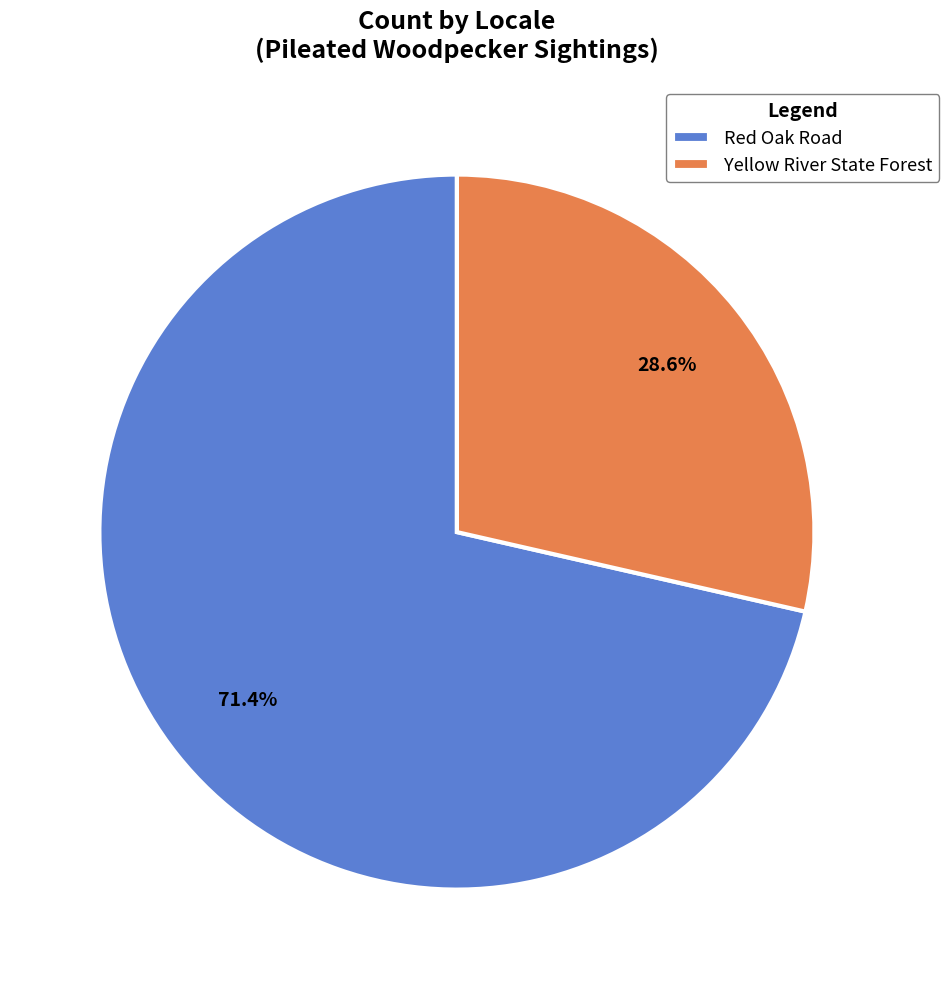

What portion of the pie excludes Yellow River State Forest?

71.4%